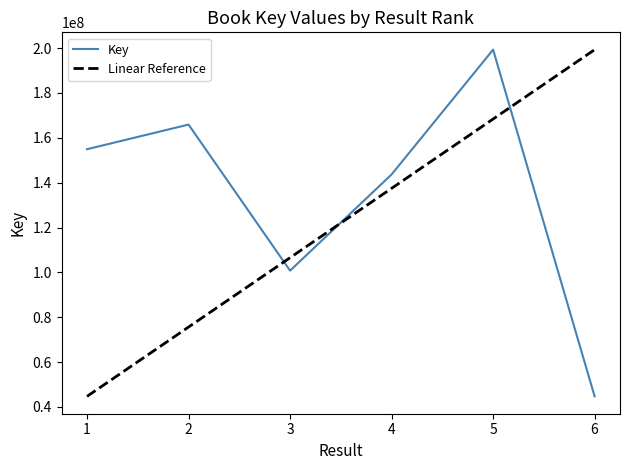

What is the ratio of the value at 1 to the value at 5?

0.8